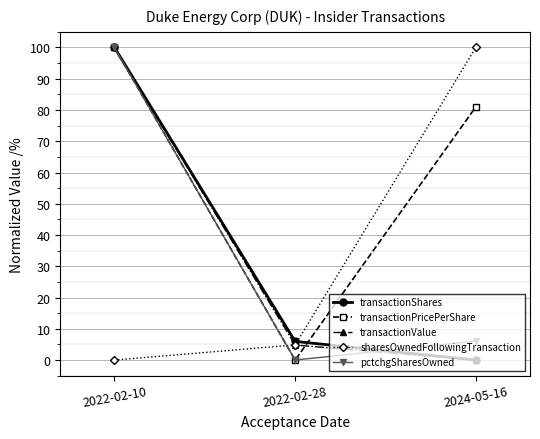

At which label is transactionValue closest to 50?

2022-02-28